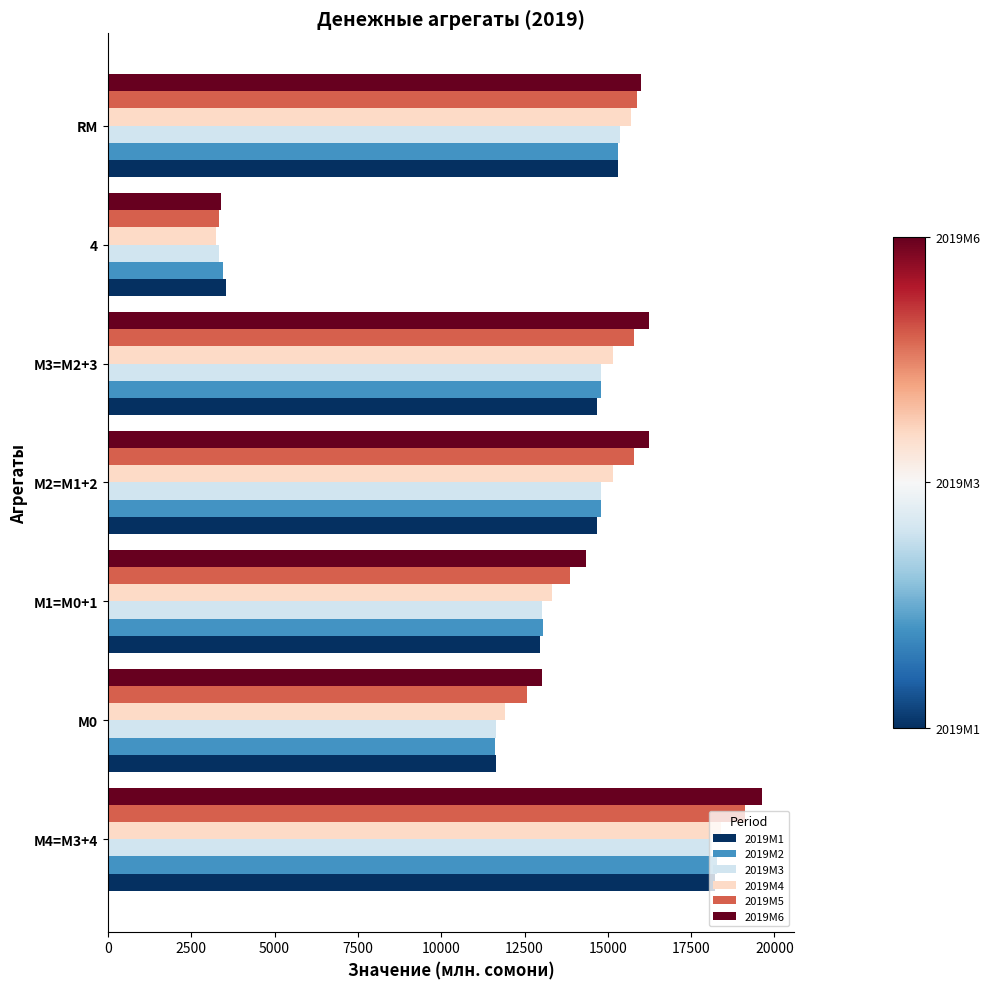

At which category is the sum across all series the highest?

М4=M3+4